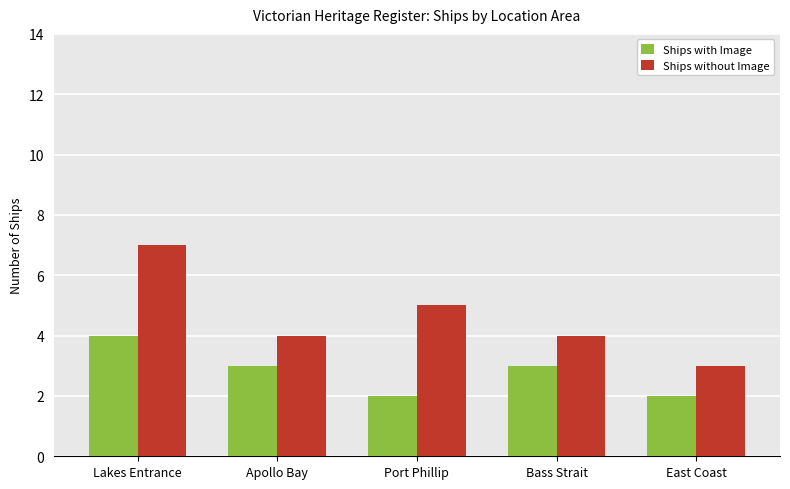

What is the highest value of the Ships without Image series?

7